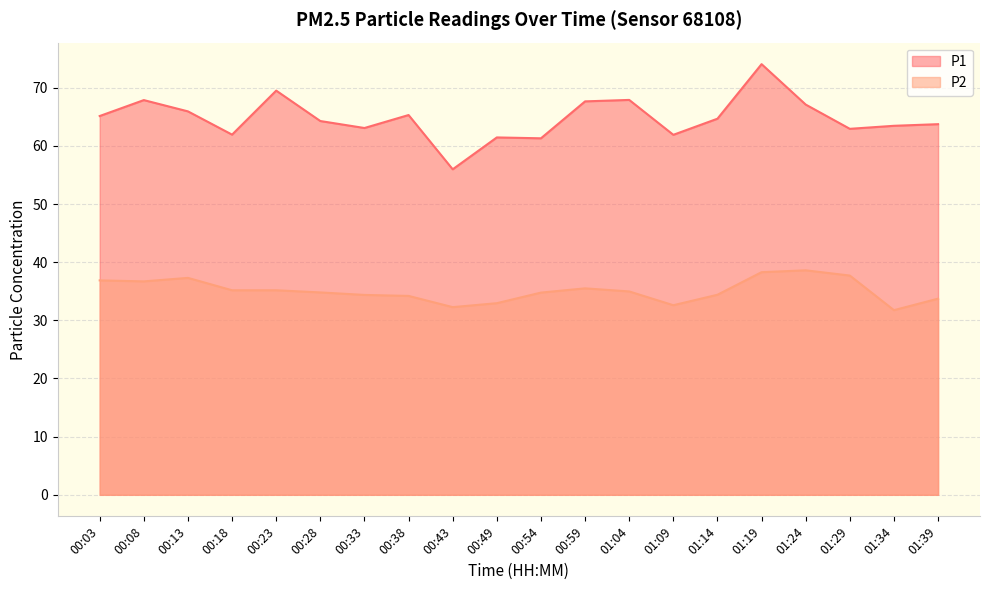

Where is the first local maximum for P2?

00:13